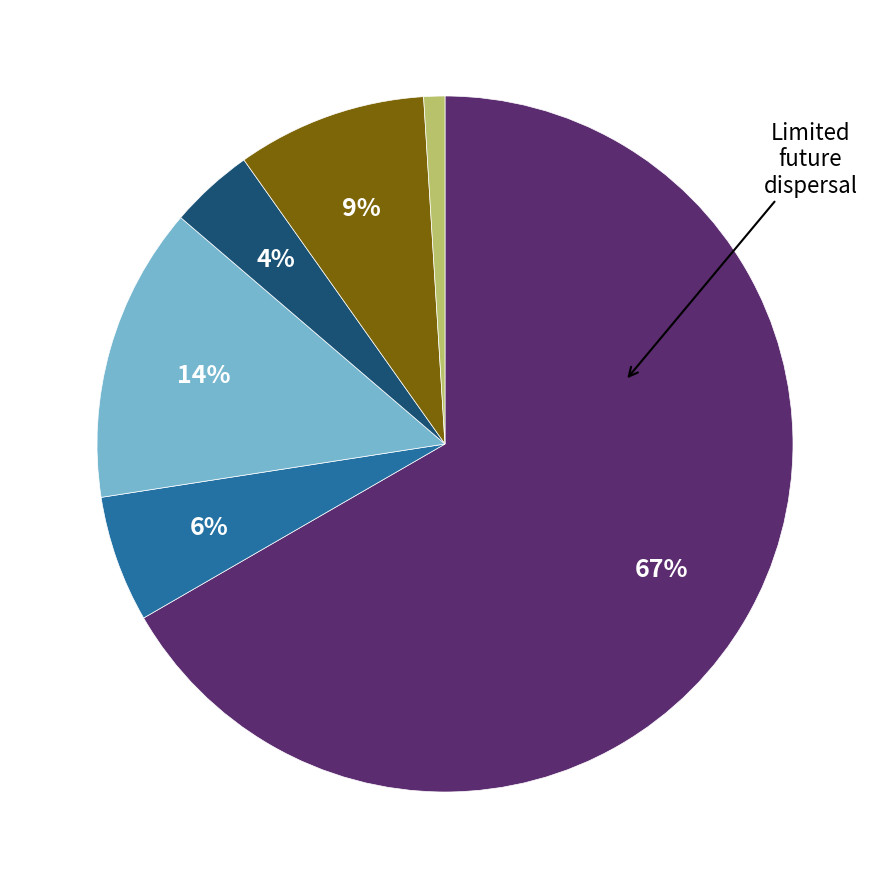

To the nearest percent, what is the average slice percentage?

17%